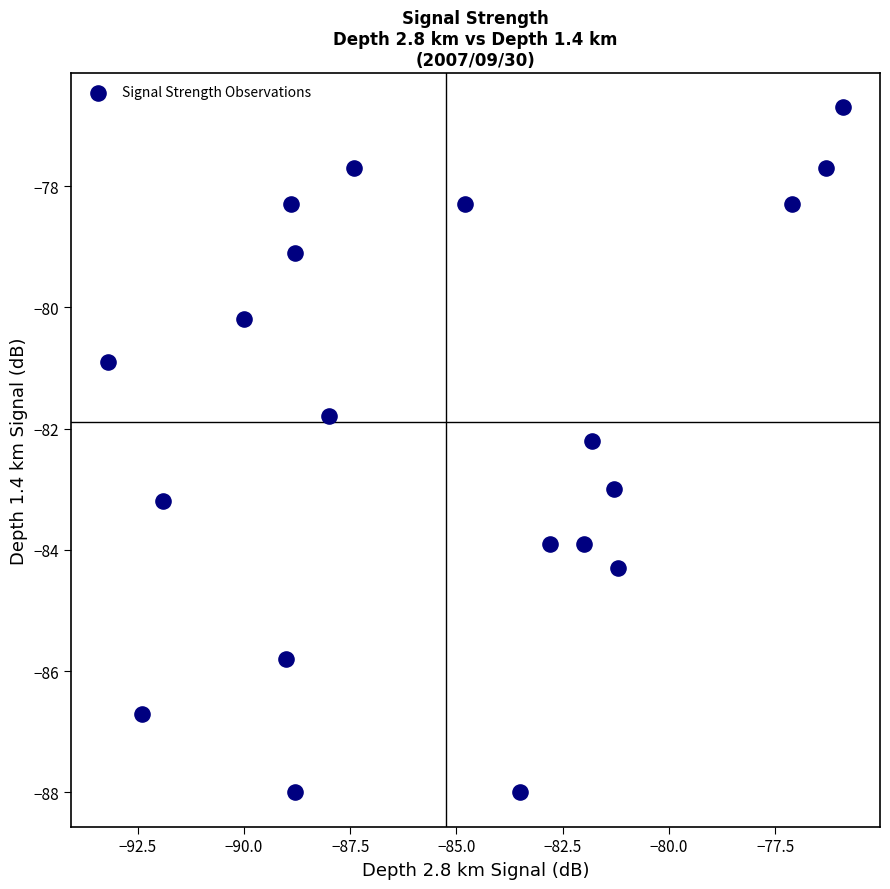

What is the range of Y values (max minus min)?

11.3